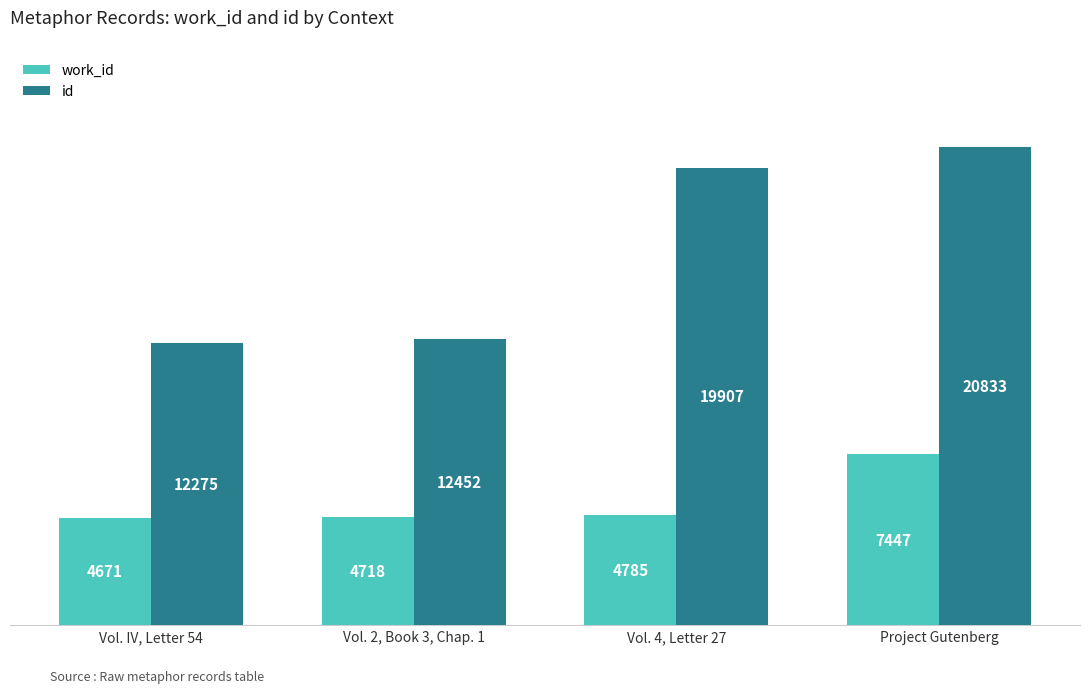

What is the sum of all id values?

65467